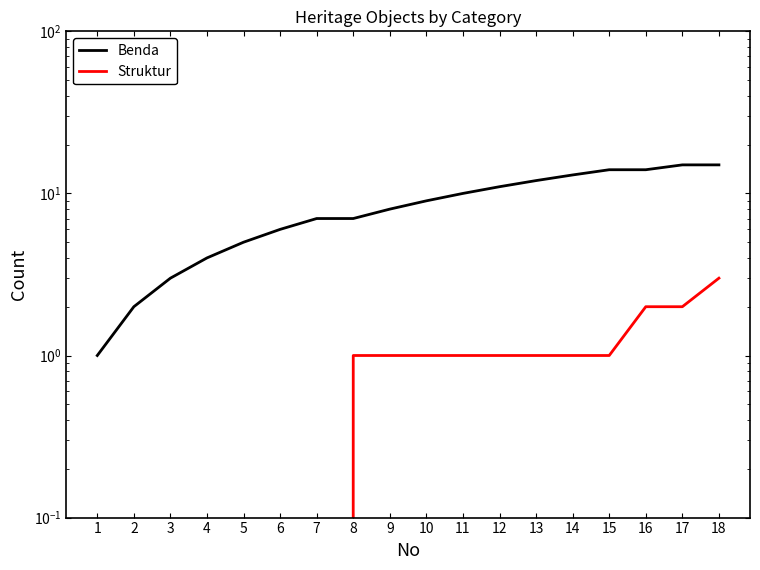

At 9, list the series in order from smallest to largest.

Struktur, Benda